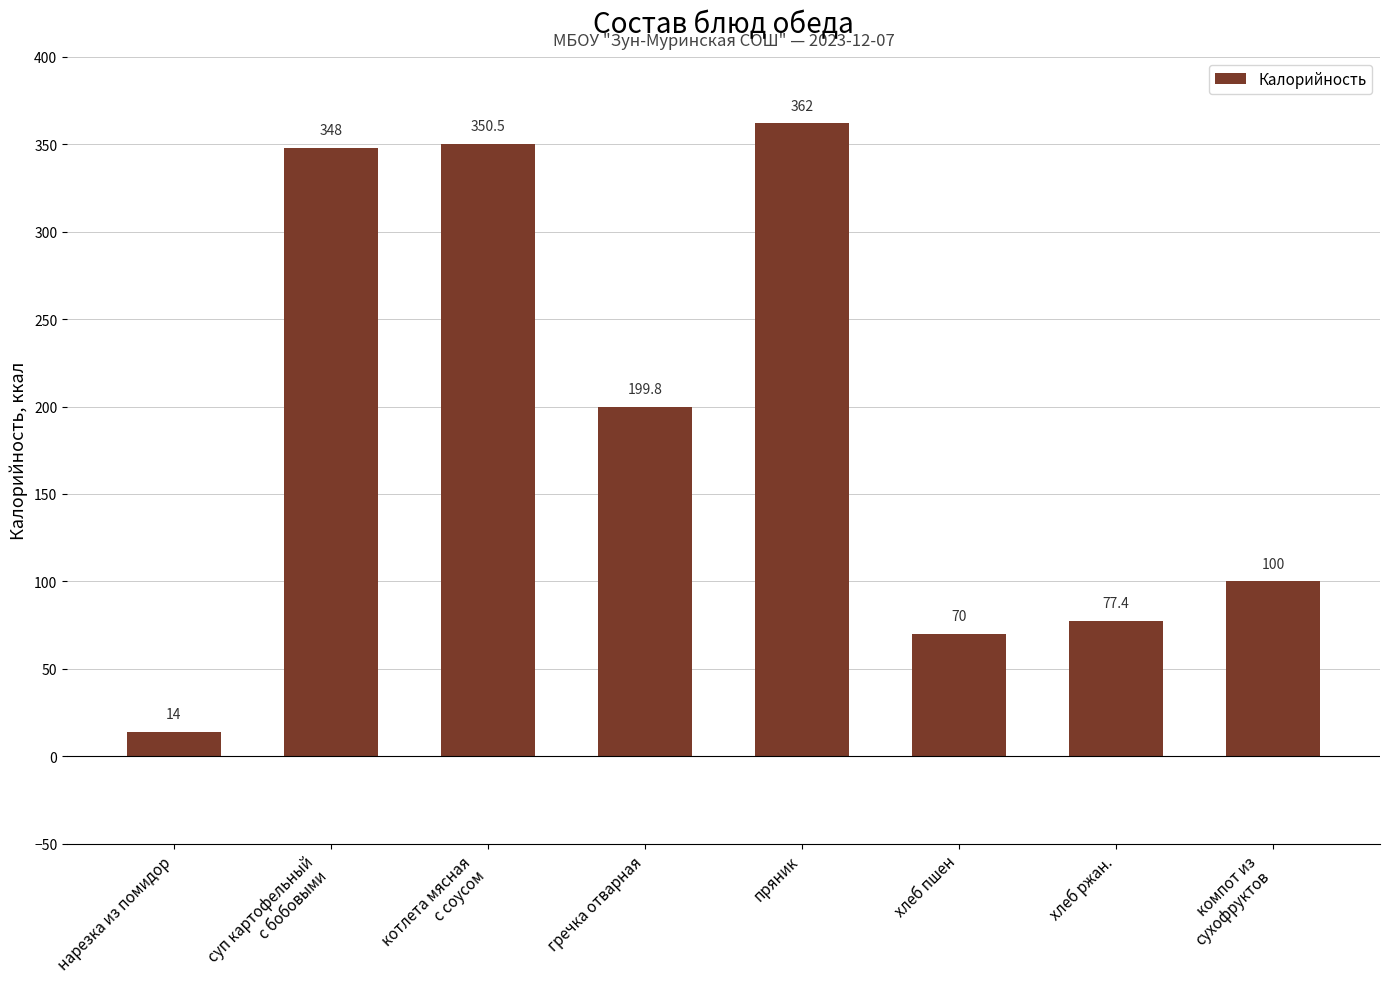

At which category does the chart reach its minimum across all series?

нарезка из помидор